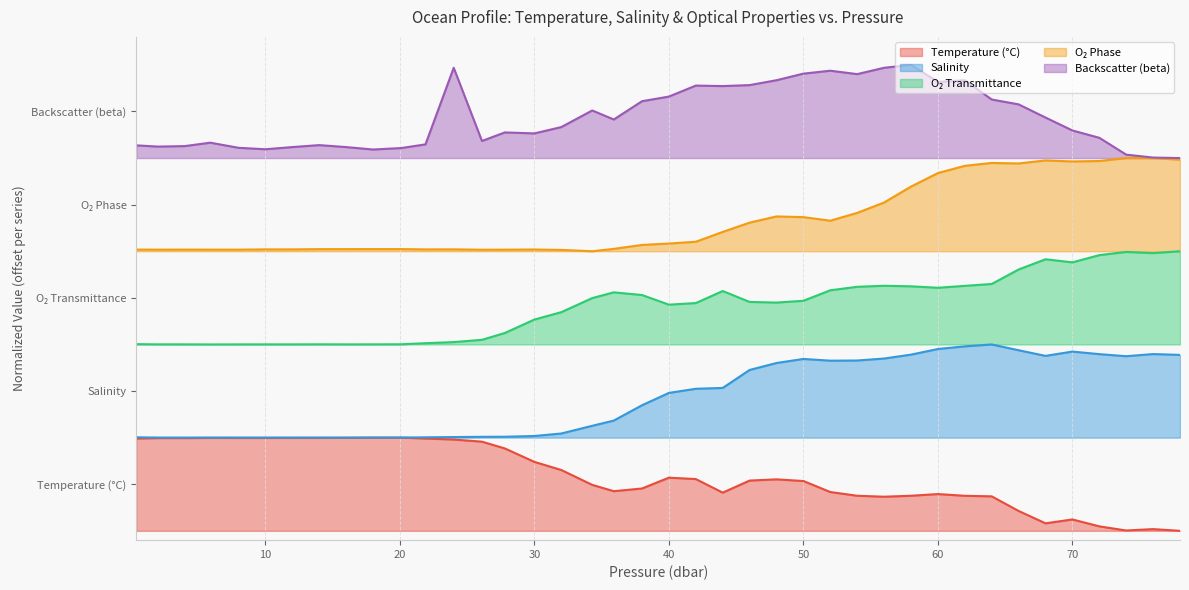

What is the sum of all t values?

23.9